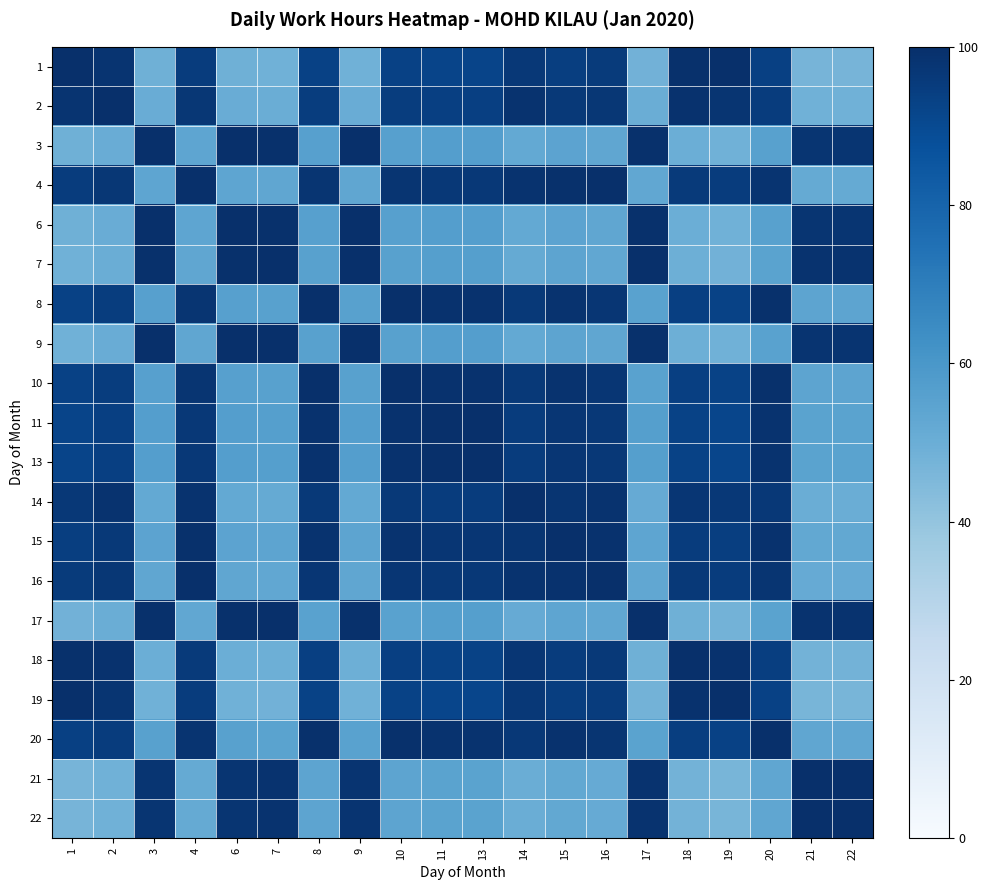

Which has a higher value, 15 or 8?

15